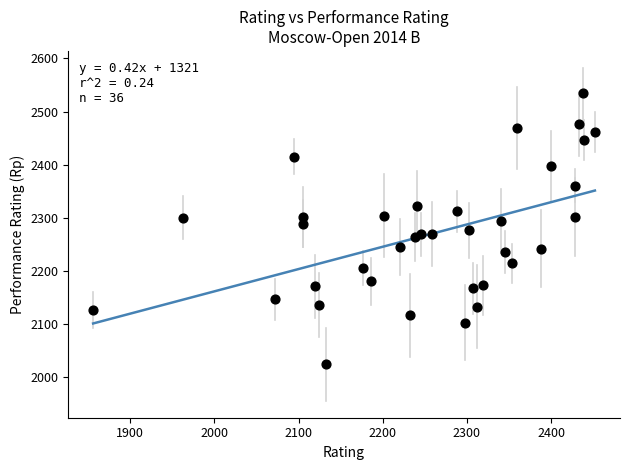

What is the range of Y values (max minus min)?

510